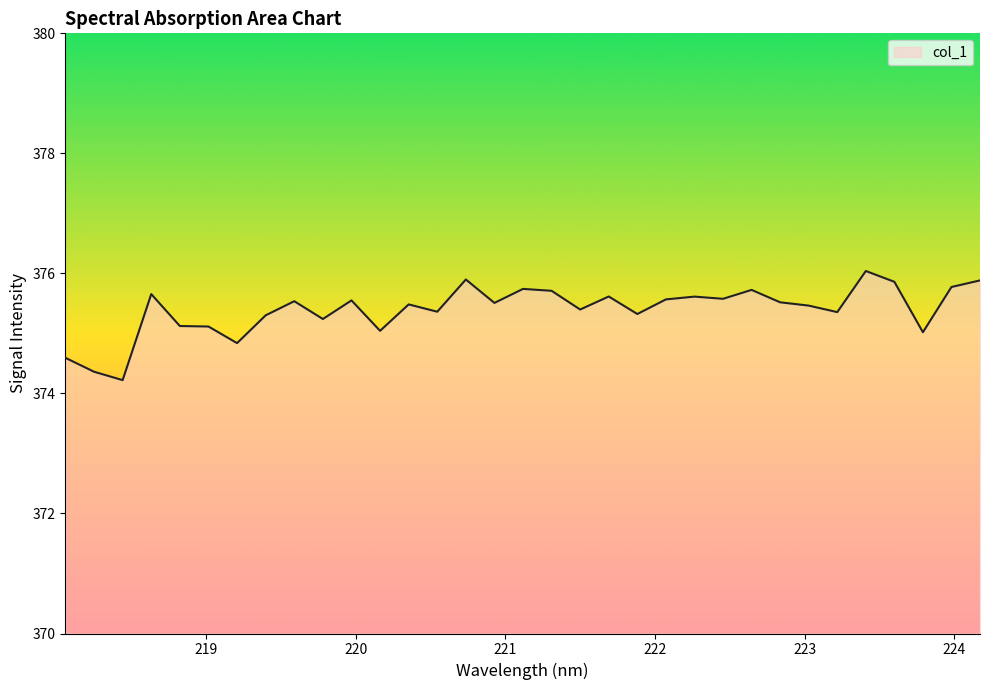

What is the maximum value shown in the chart?

376.0